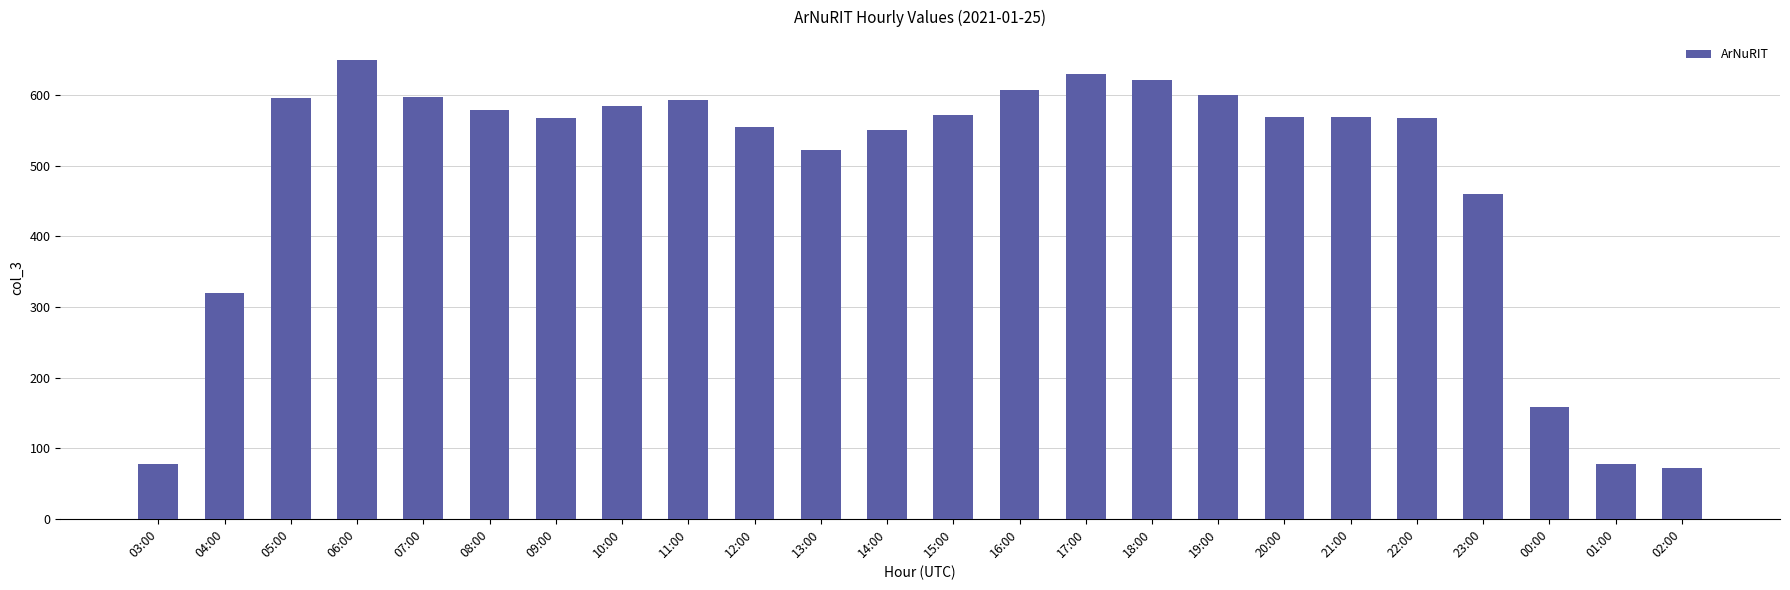

True or false: the data shows 134 at 01:00.

False